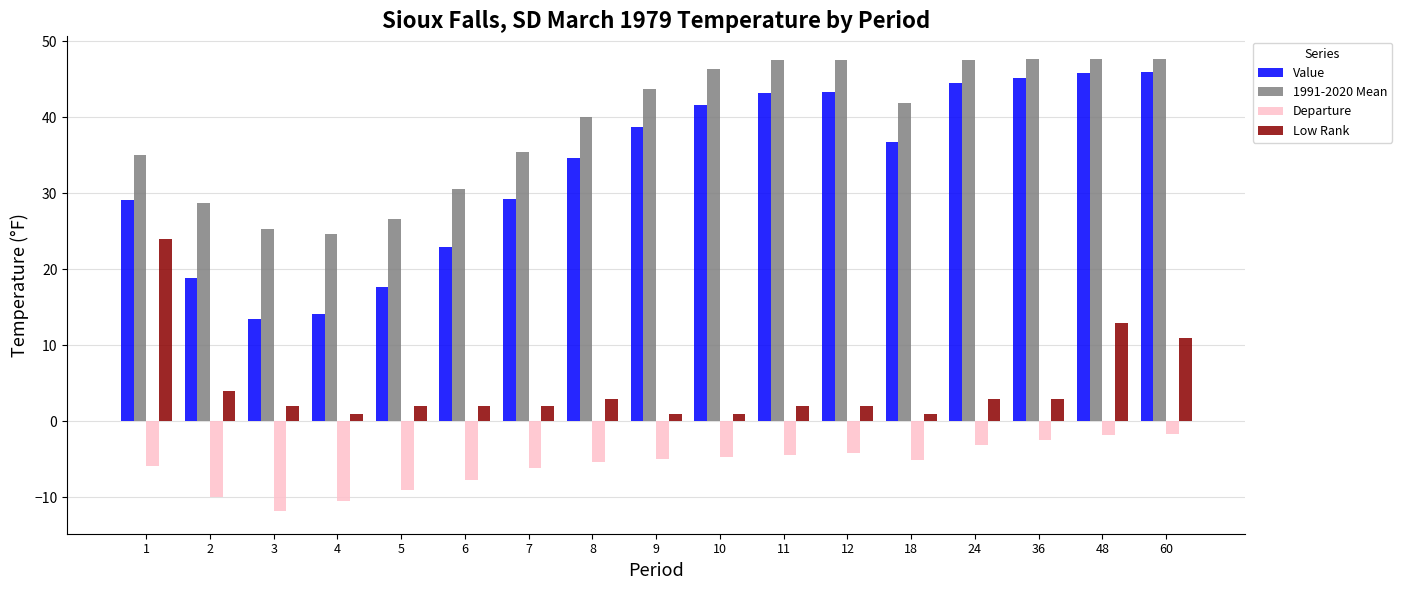

What is the total value across all series at 12?

88.8